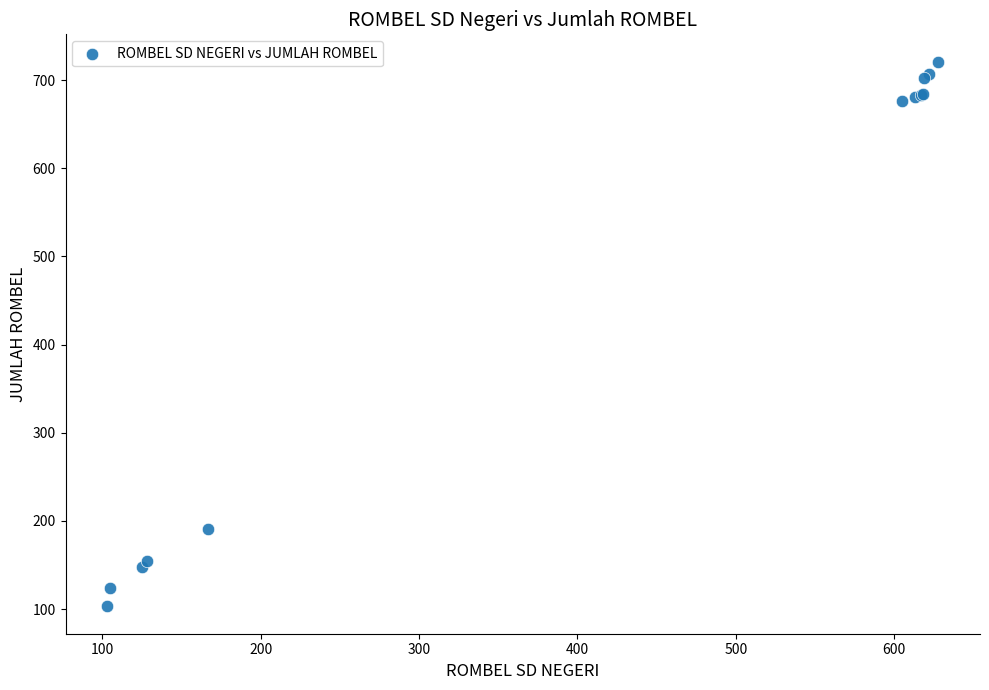

What Y value in the scatter plot is closest to 412?

191